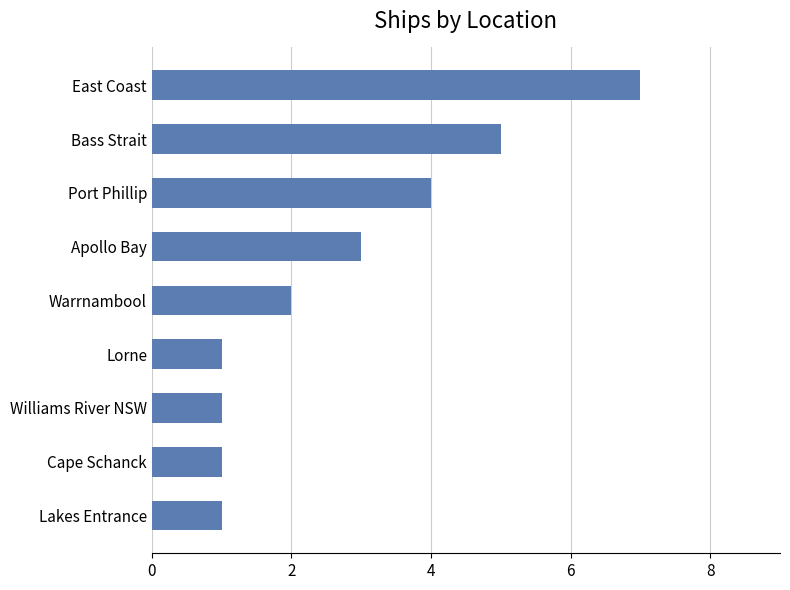

What is the difference between the second highest and second lowest values?

4